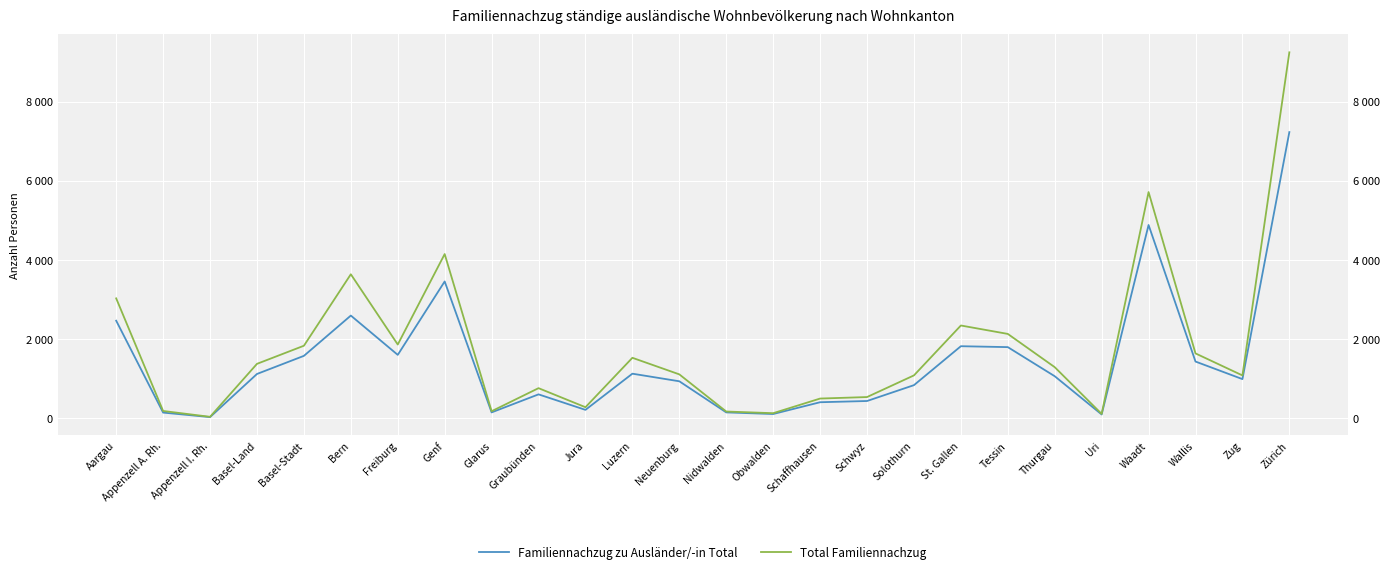

Is the value of Familiennachzug zu Ausländer/-in Total at Solothurn greater than the value of Total Familiennachzug at Appenzell I. Rh.?

Yes